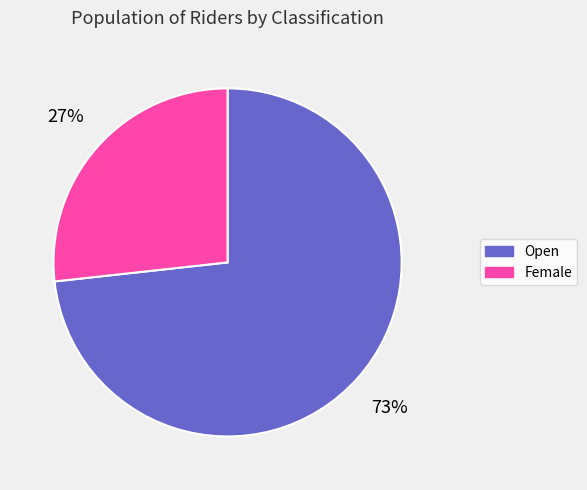

Approximately how many times larger is the value at Female compared to Open?

0.4